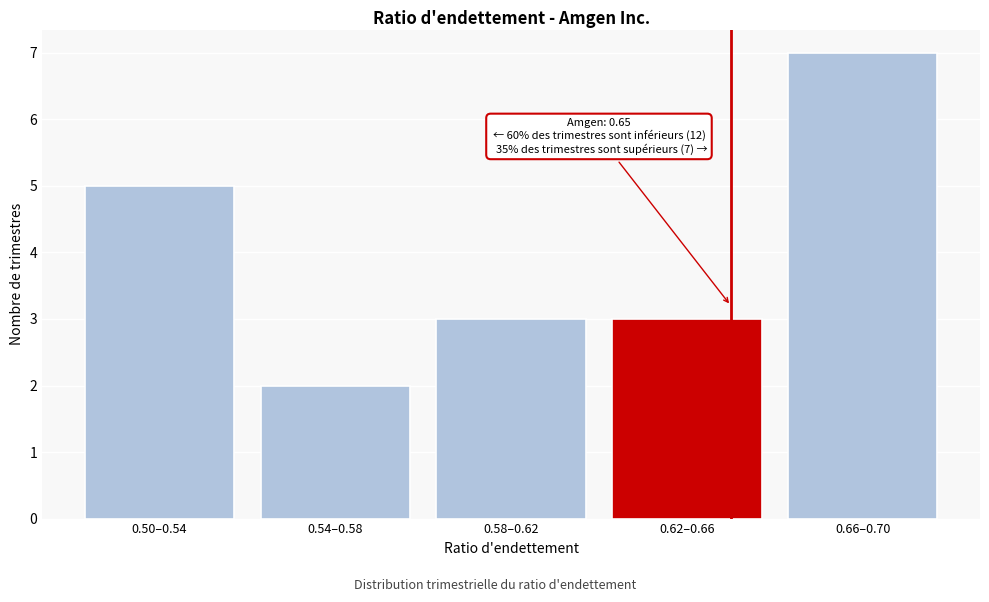

Reading left to right, transcribe all the data shown in this chart.

5	2	3	3	7